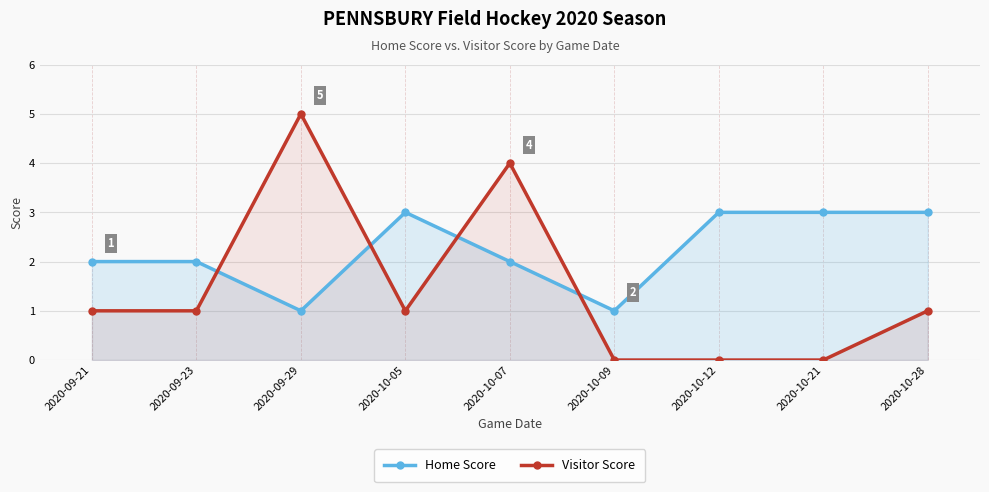

What is the sum of all Visitor Score values?

13